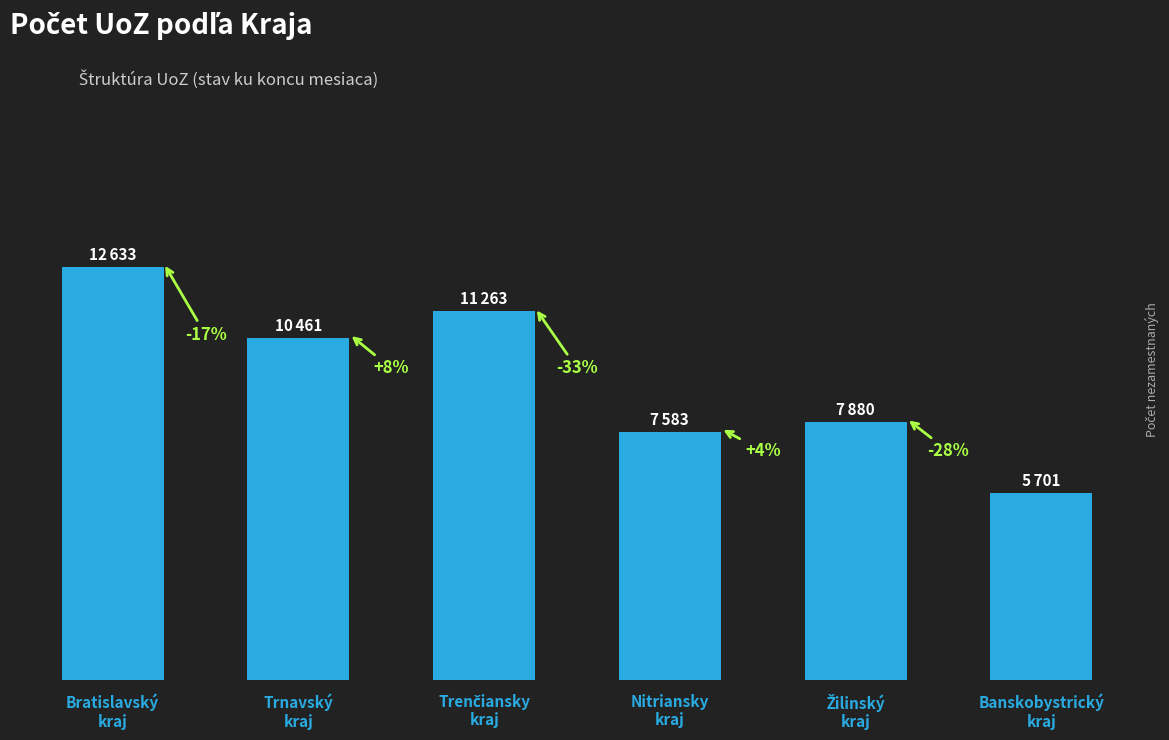

Between Žilinský
kraj and Nitriansky
kraj, which is larger?

Žilinský
kraj